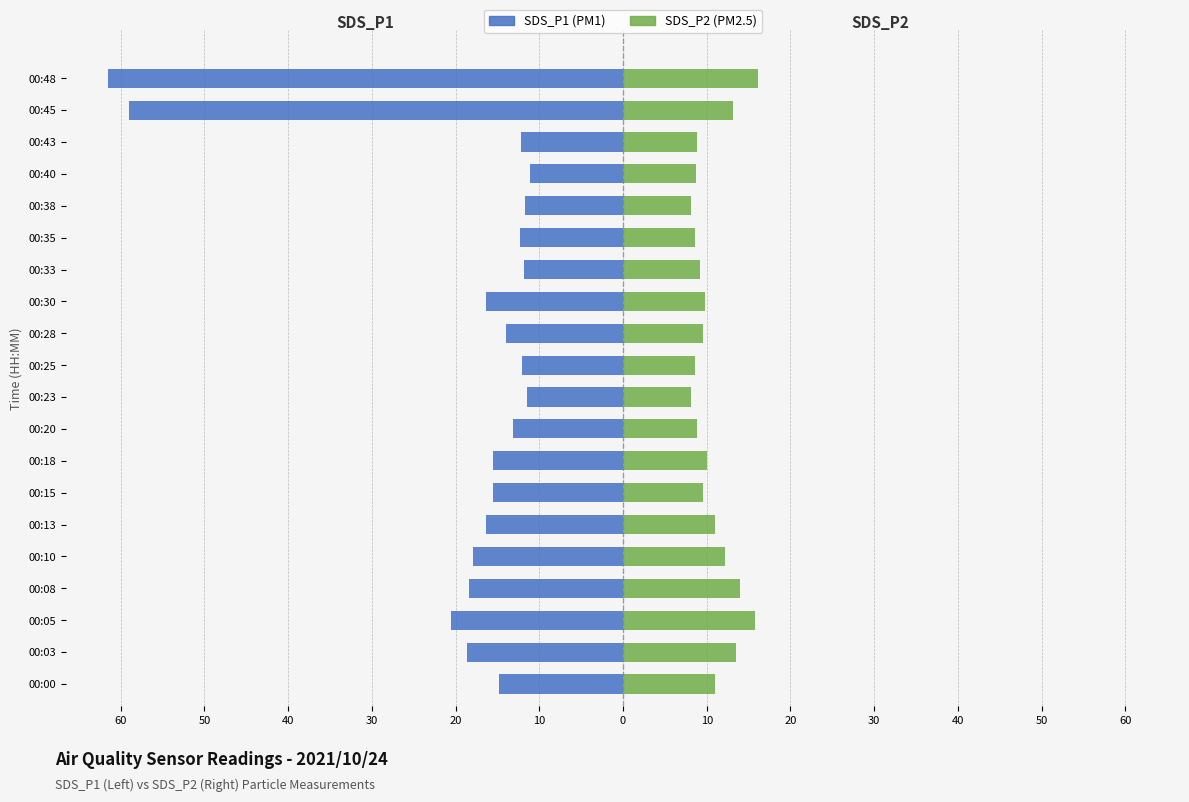

Between 00:38 and 00:28, which is larger?

00:38